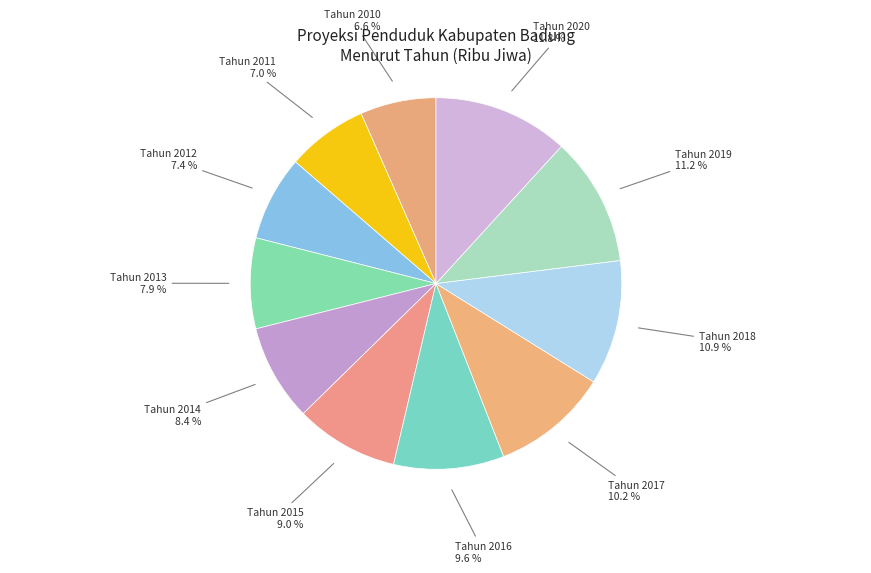

Approximately how many times larger is the value at Tahun 2012 compared to Tahun 2018?

0.7